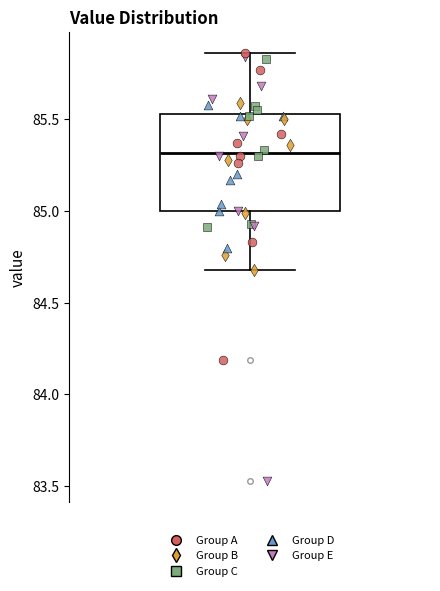

Where does the lower whisker of the box end on the y-axis? The values are not printed on the chart, so give them approximately, as read against the axis.

84.70